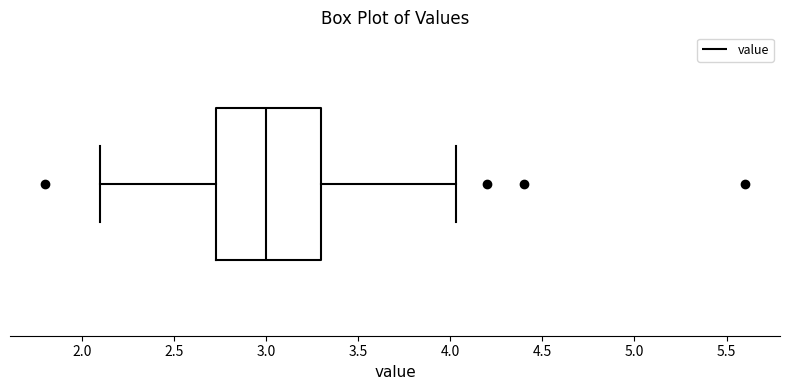

Transcribe this box plot: give where the median line is, the range the box spans, and where the two whiskers end, as read against the x-axis. The values are not printed on the chart, so give them approximately, as read against the axis.

median 3.00, box 2.75 to 3.30, whiskers 2.10 to 4.05